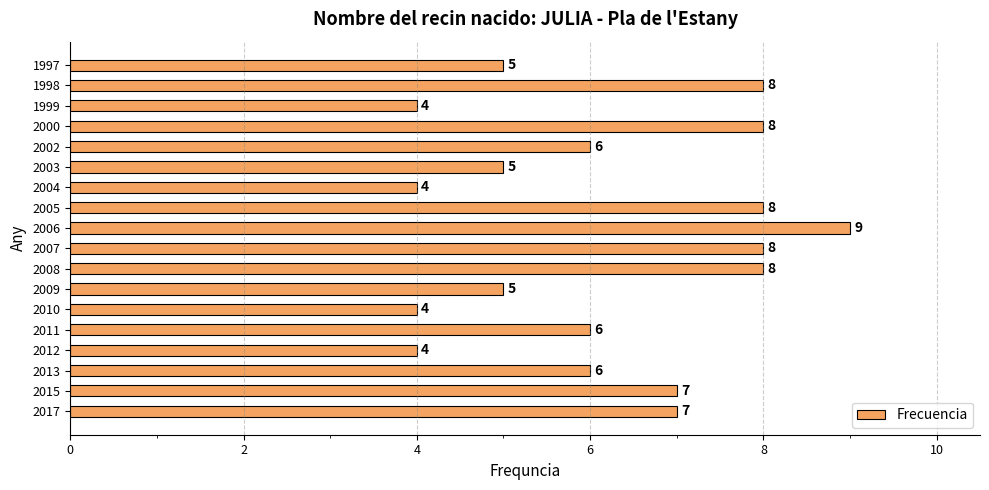

What is the maximum value shown in the chart?

9